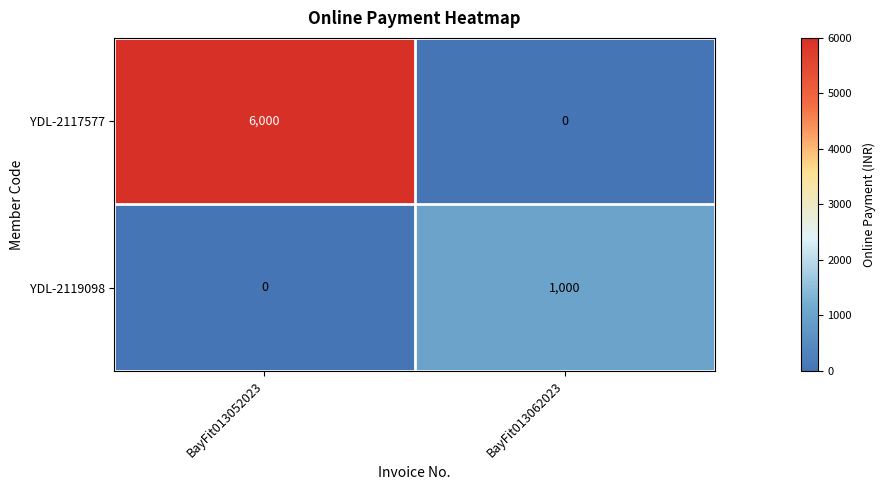

The value of YDL-2117577 at BayFit013062023 is 0. True or false?

True